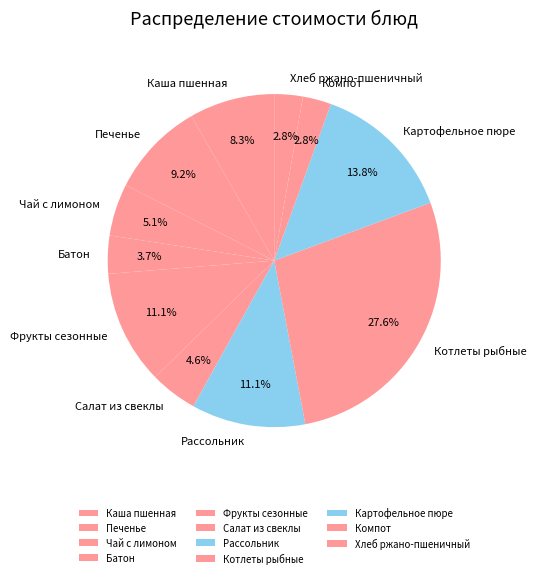

Which slice is the largest?

Котлеты рыбные